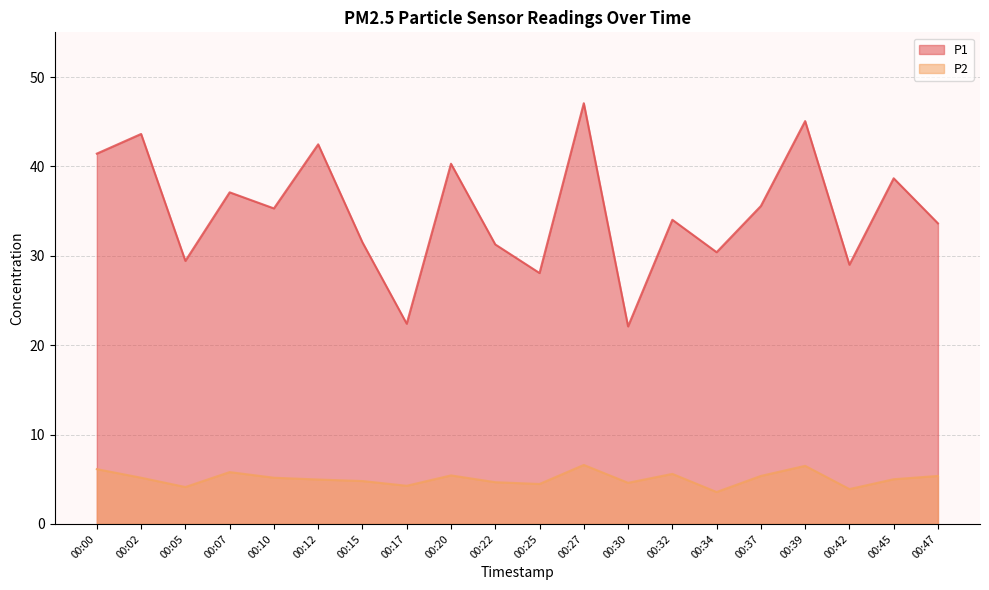

Rank the categories by P2 value from highest to lowest.

00:27, 00:39, 00:00, 00:07, 00:32, 00:20, 00:37, 00:47, 00:02, 00:10, 00:45, 00:12, 00:15, 00:22, 00:30, 00:25, 00:17, 00:05, 00:42, 00:34